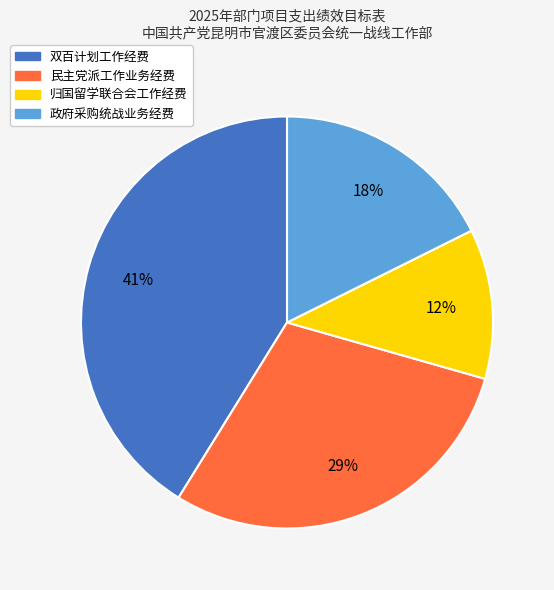

Which slice is the largest?

双百计划工作经费